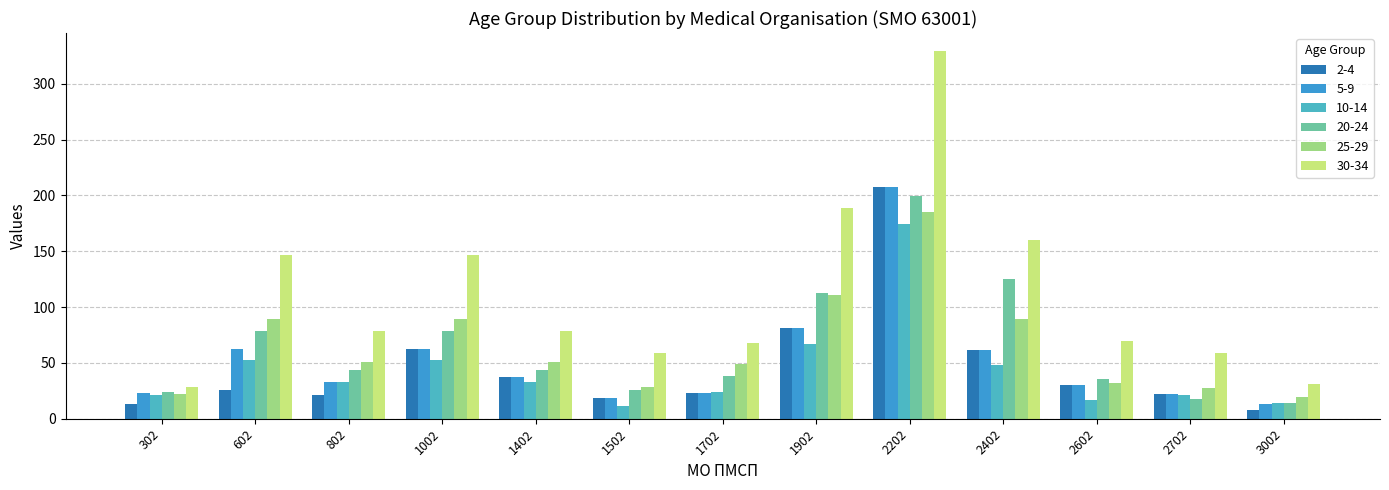

What are all the series names shown in the legend?

2-4, 5-9, 10-14, 20-24, 25-29, 30-34